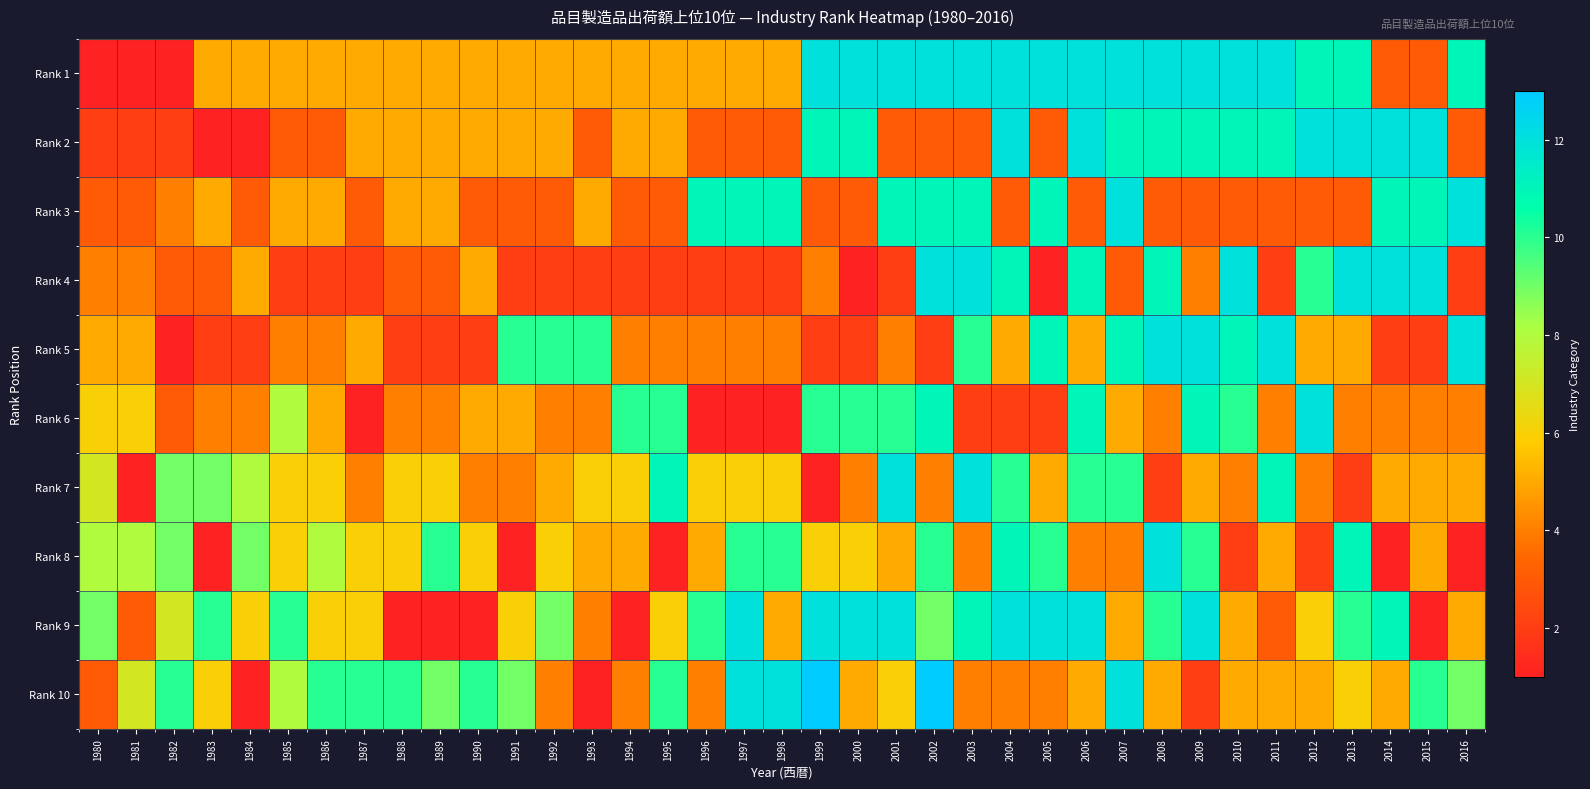

List the series in order of their peak value, highest first.

Rank 10, Rank 1, Rank 2, Rank 3, Rank 4, Rank 5, Rank 6, Rank 7, Rank 8, Rank 9